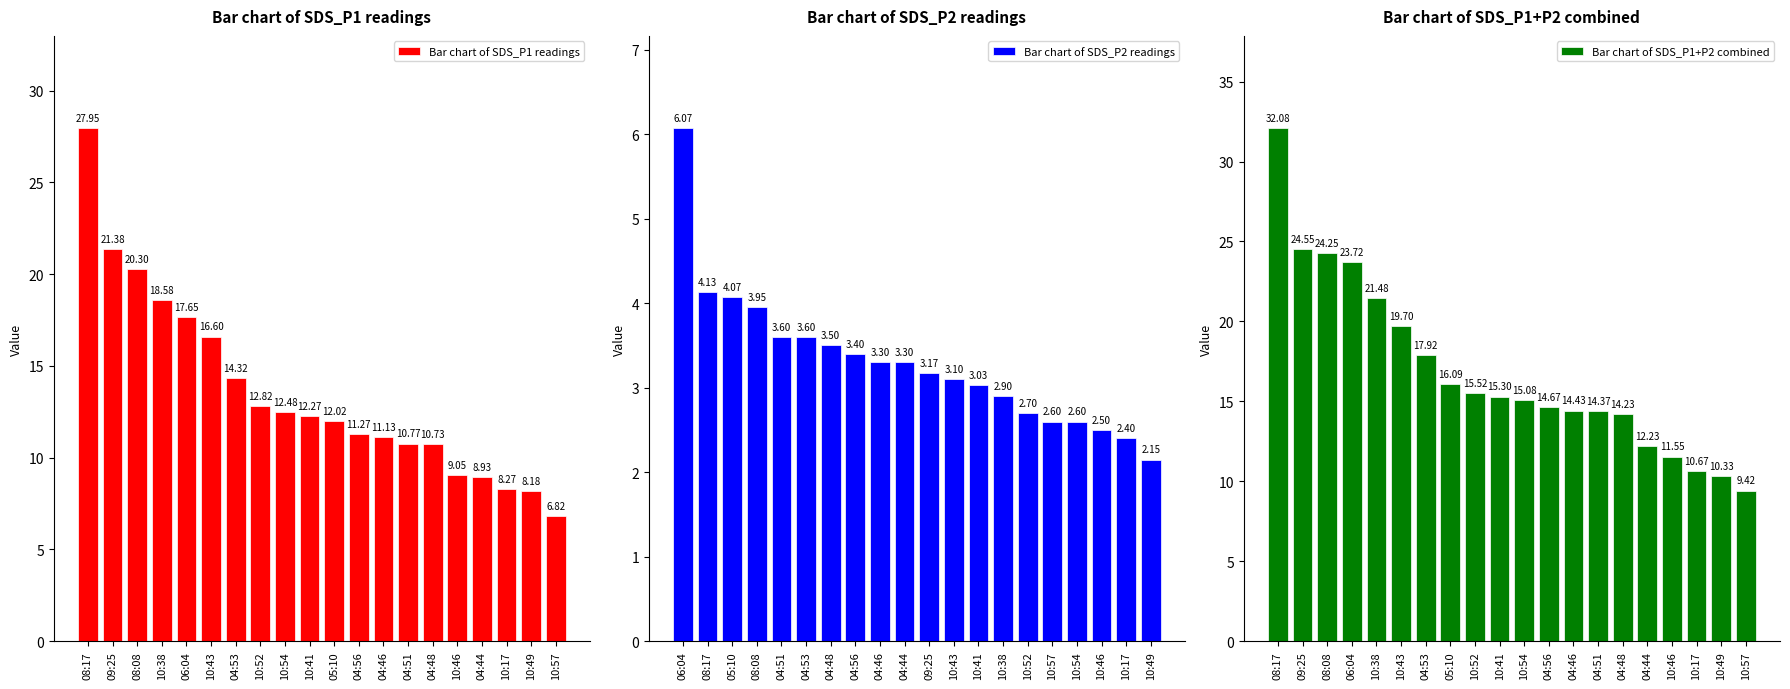

Rank the categories by Bar chart of SDS_P1 readings value from lowest to highest.

10:57, 10:49, 10:17, 04:44, 10:46, 04:48, 04:51, 04:46, 04:56, 05:10, 10:41, 10:54, 10:52, 04:53, 10:43, 06:04, 10:38, 08:08, 09:25, 08:17